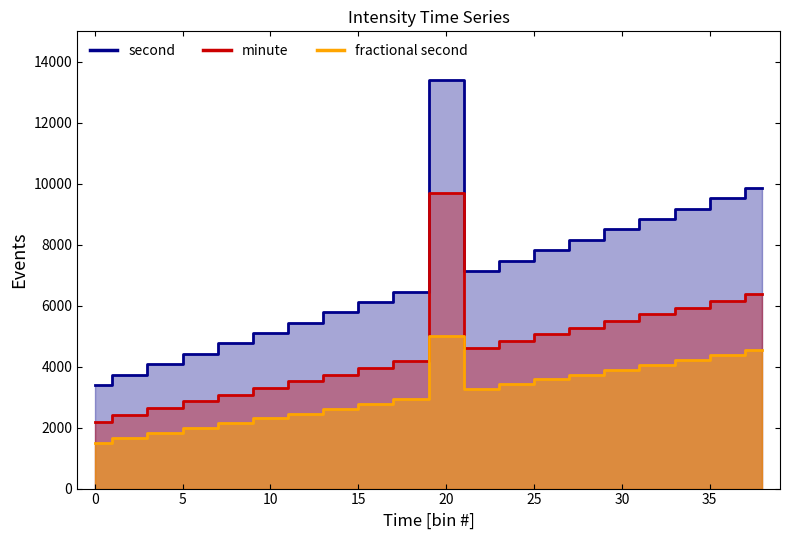

Which series has the largest range (max minus min)?

second